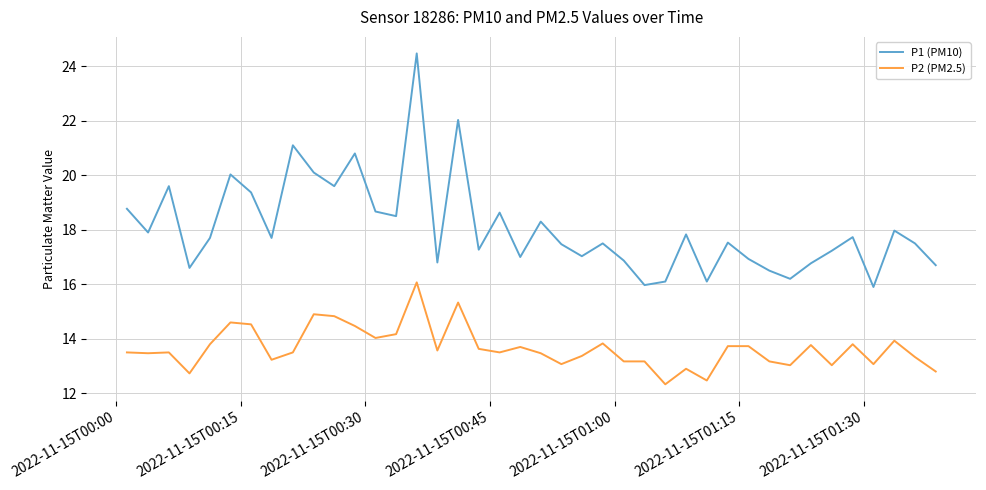

What are all the series names shown in the legend?

P1 (PM10), P2 (PM2.5)